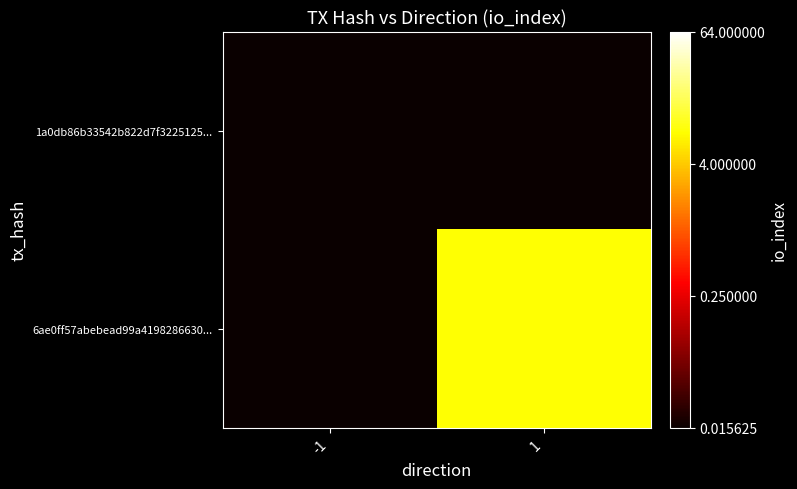

Reading right to left, transcribe all the data shown in this chart.

1a0db86b33542b822d7f3225125...: 1=0.0	-1=0.0
6ae0ff57abebead99a4198286630...: 1=8.0	-1=0.0